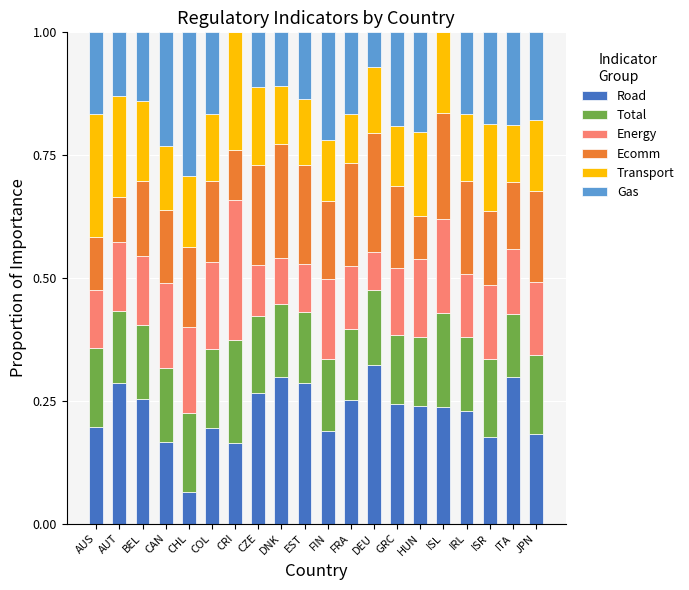

Are the bars grouped side by side (vs. stacked)?

No